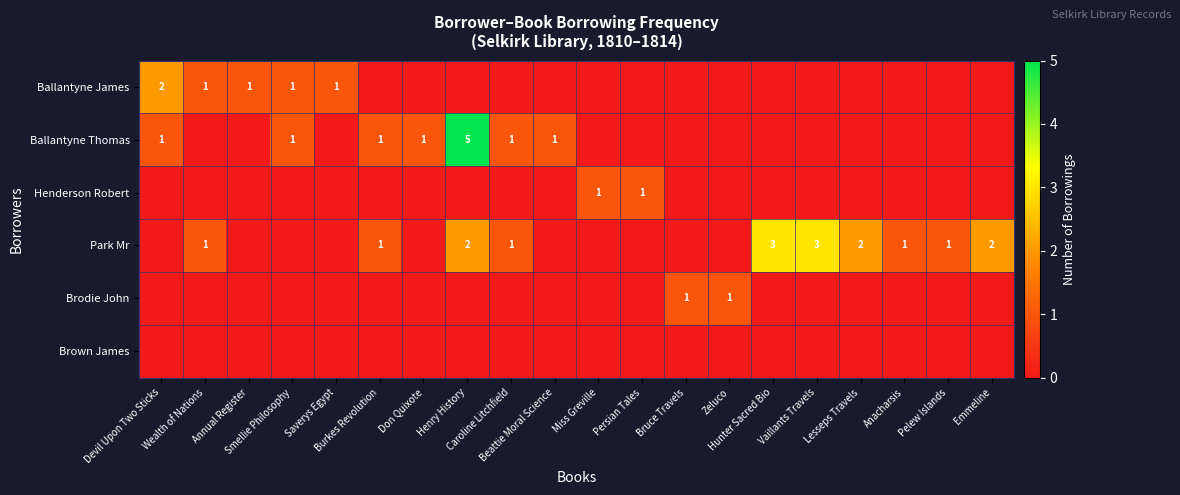

At which category does the chart reach its peak across all series?

Henry History